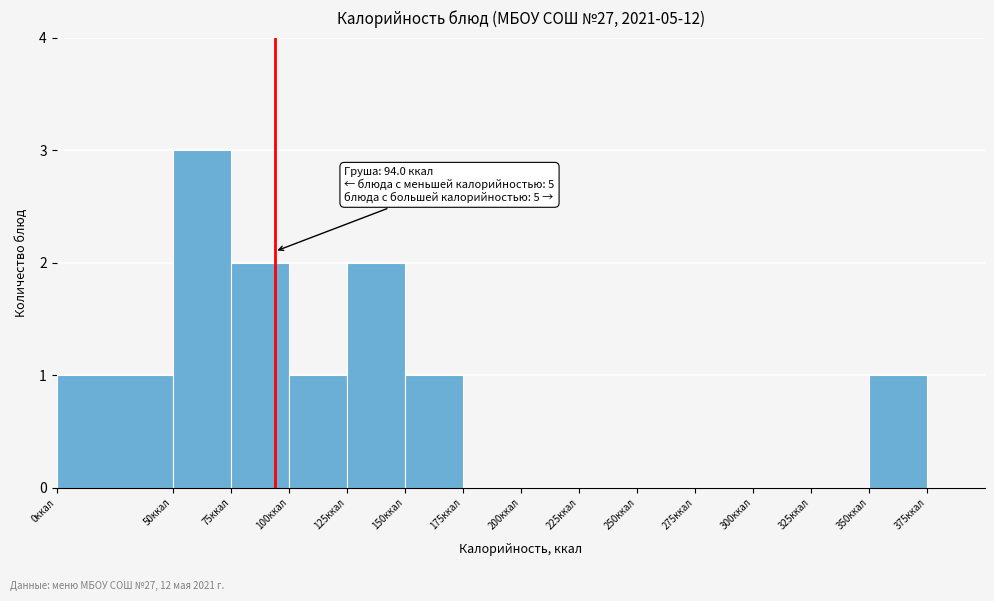

Over which range of the x-axis is the bar tallest?

50 to 75